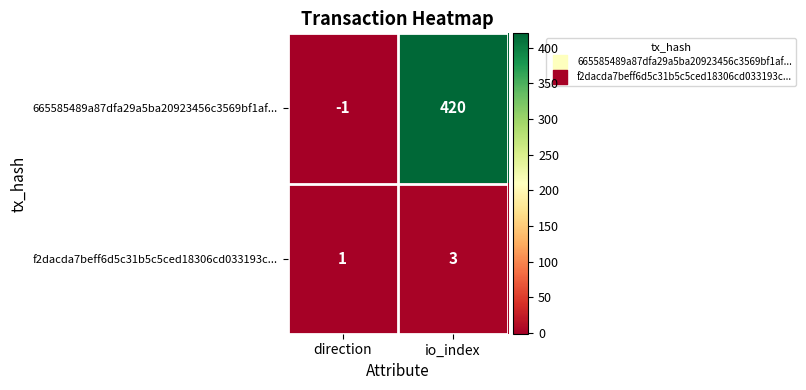

The value of f2dacda7beff6d5c31b5c5ced18306cd033193c... at io_index is 3. True or false?

True